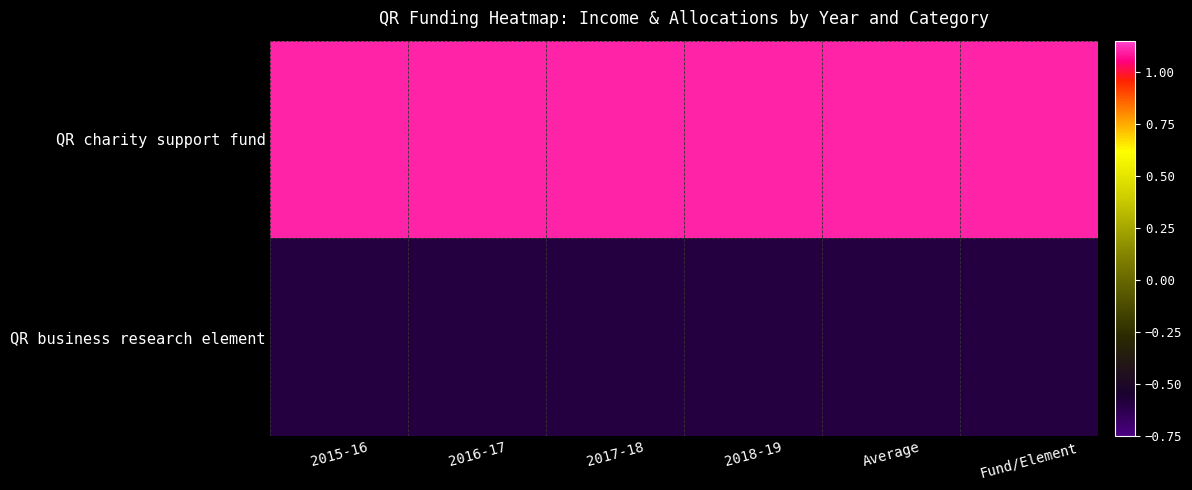

How many distinct data groups are displayed?

2